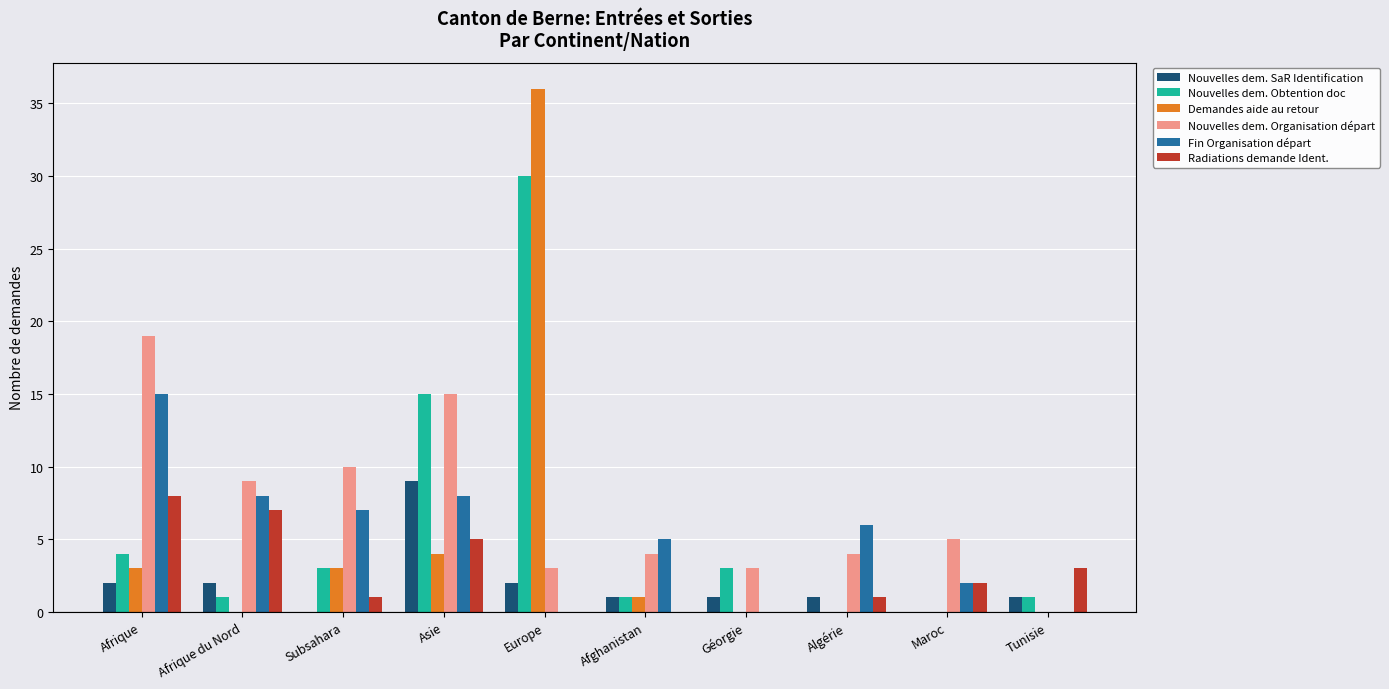

What is the average value of the Radiations demande Ident. series?

3